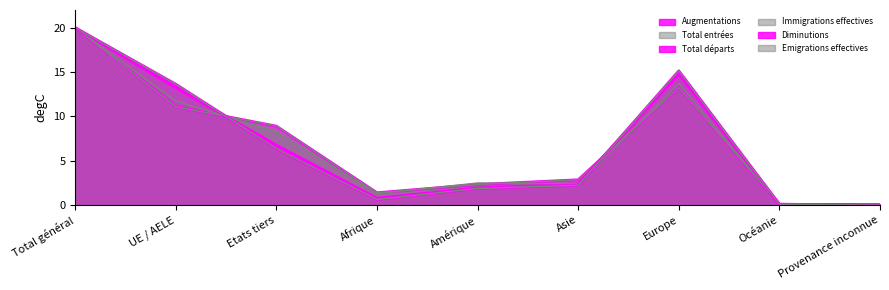

What is the label of the 9th point from the left?

Provenance inconnue